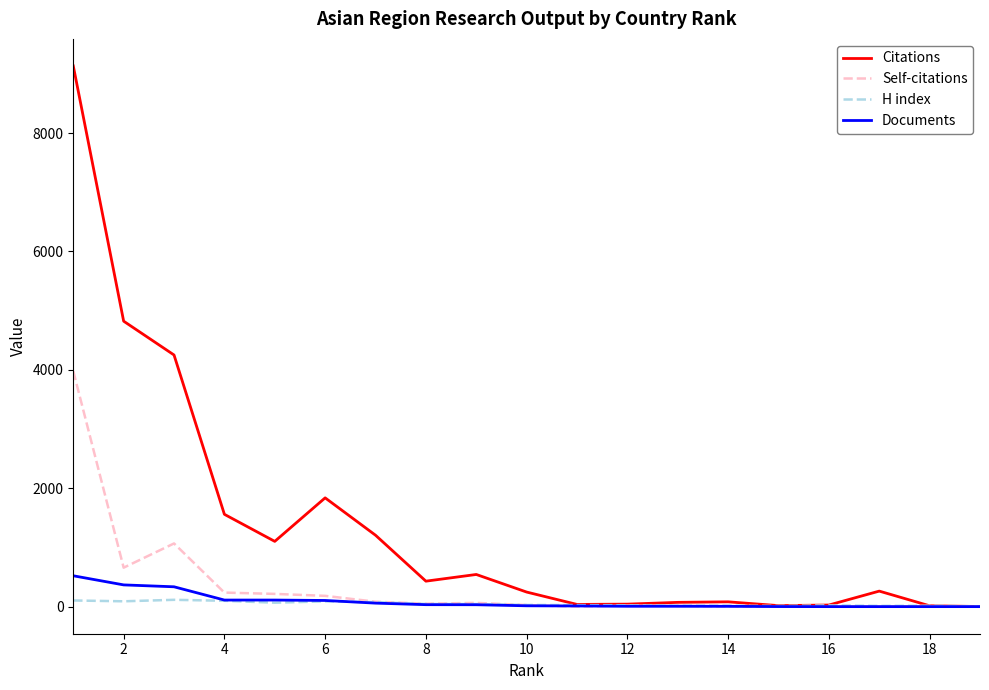

Which series has the largest range (max minus min)?

Citations